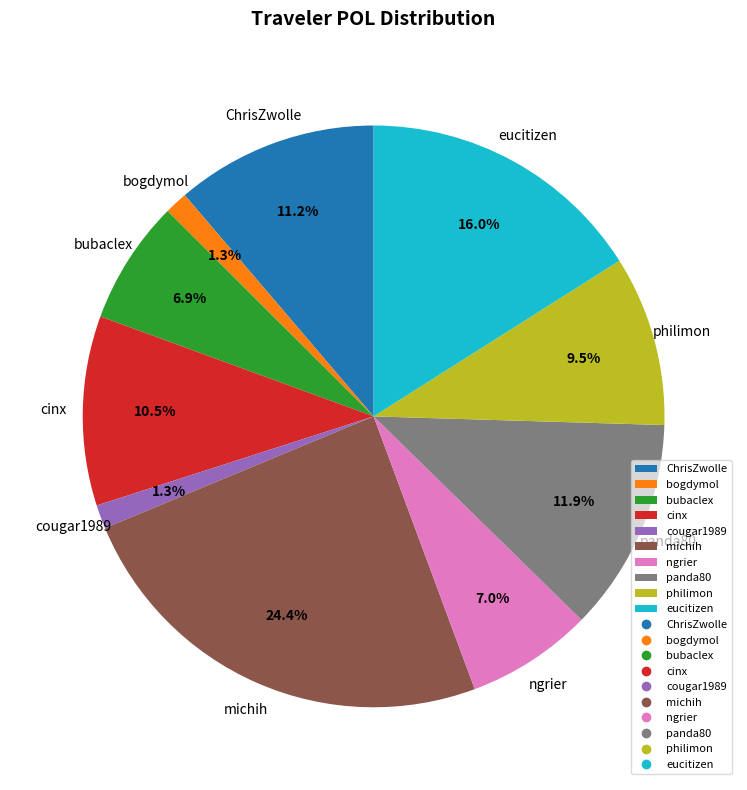

To the nearest percent, what is the difference between the largest and smallest slice percentages?

23%